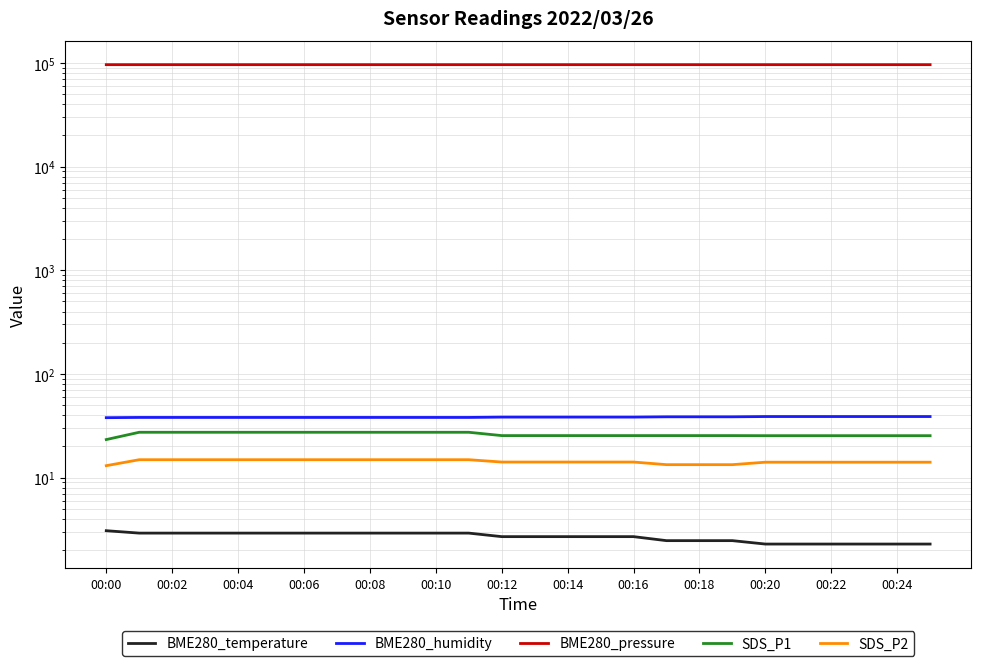

How many categories are shown in the chart?

26